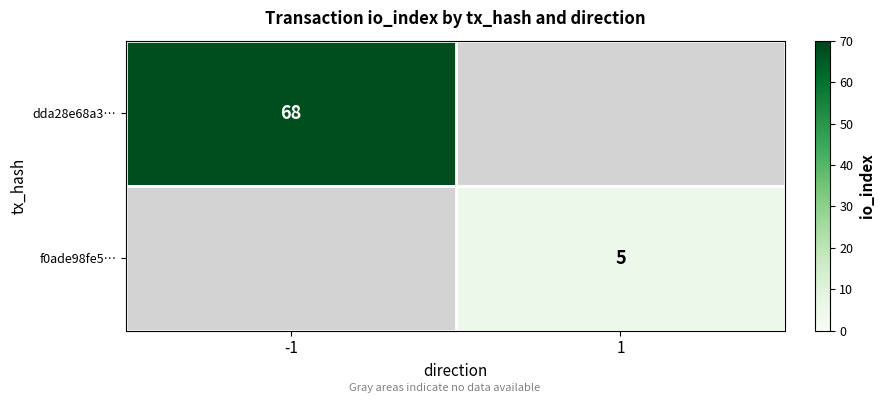

True or false: f0ade98fe5… has a value of 5 at 1.

True